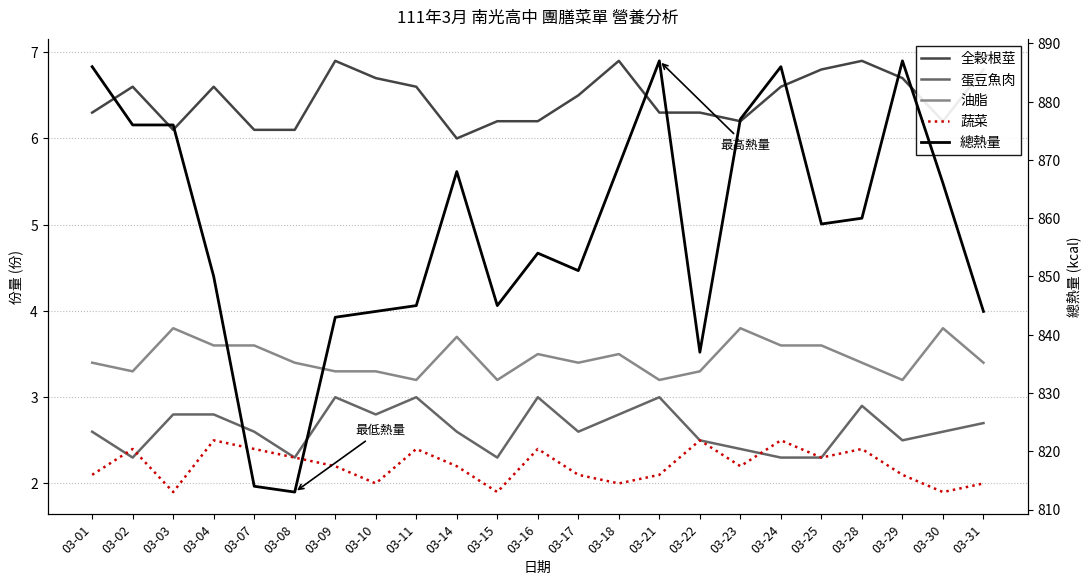

Count the number of data series in this chart.

5